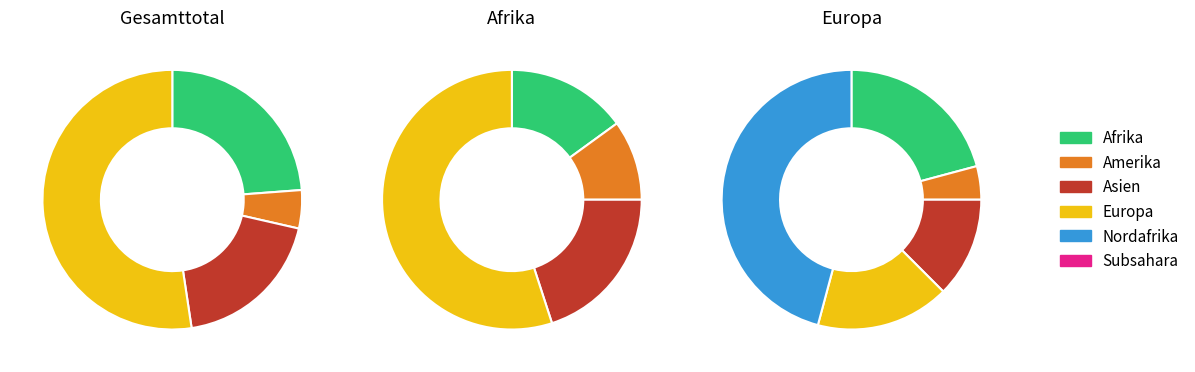

Approximately how many times larger is the value at Europa compared to Subsahara?

5.5